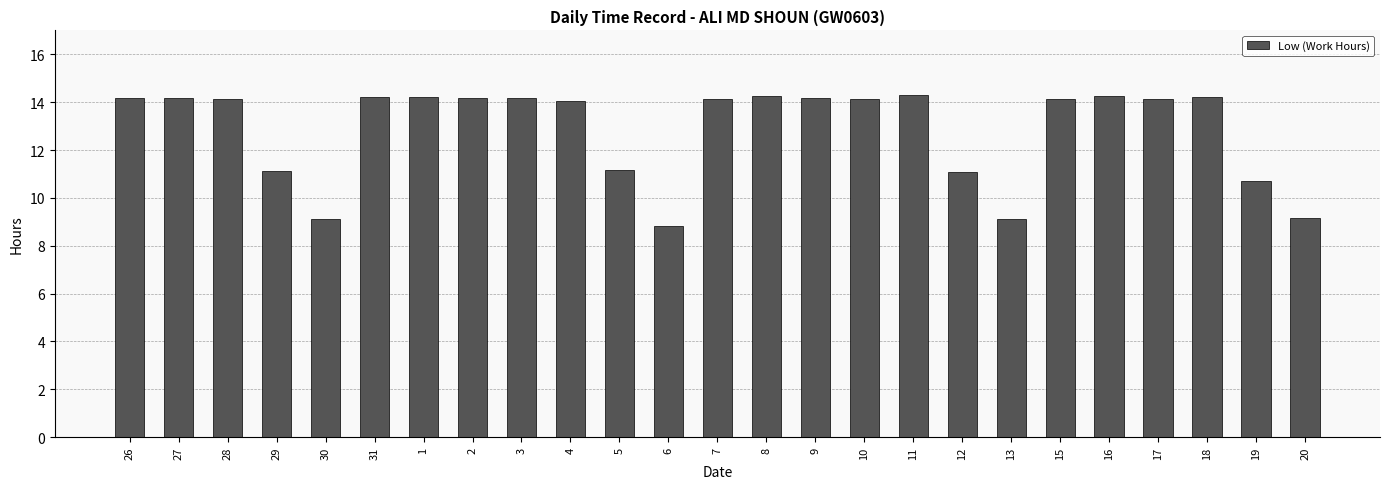

What is the maximum value shown in the chart?

14.3